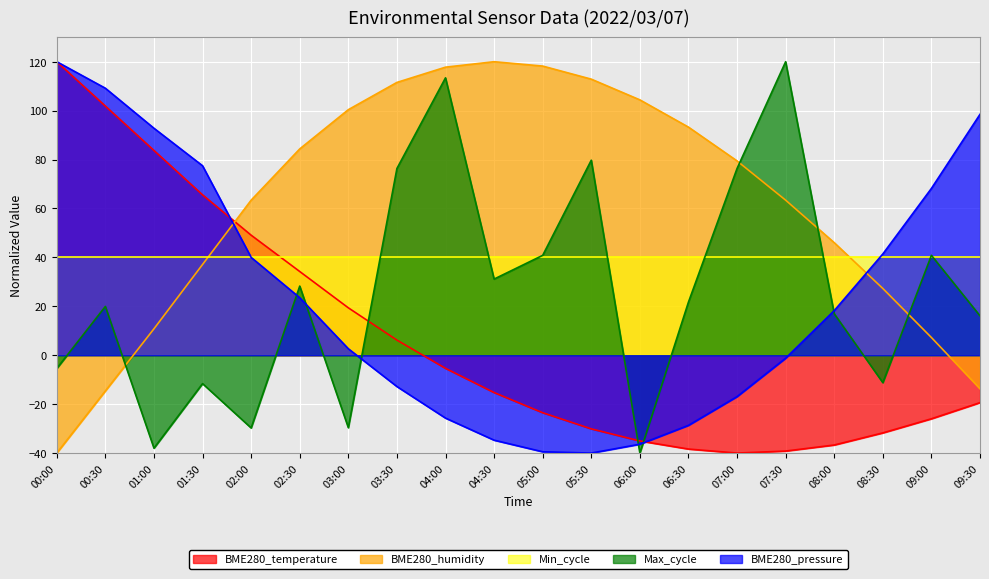

Between which two adjacent categories do BME280_humidity and BME280_pressure first intersect?

01:30 and 02:00